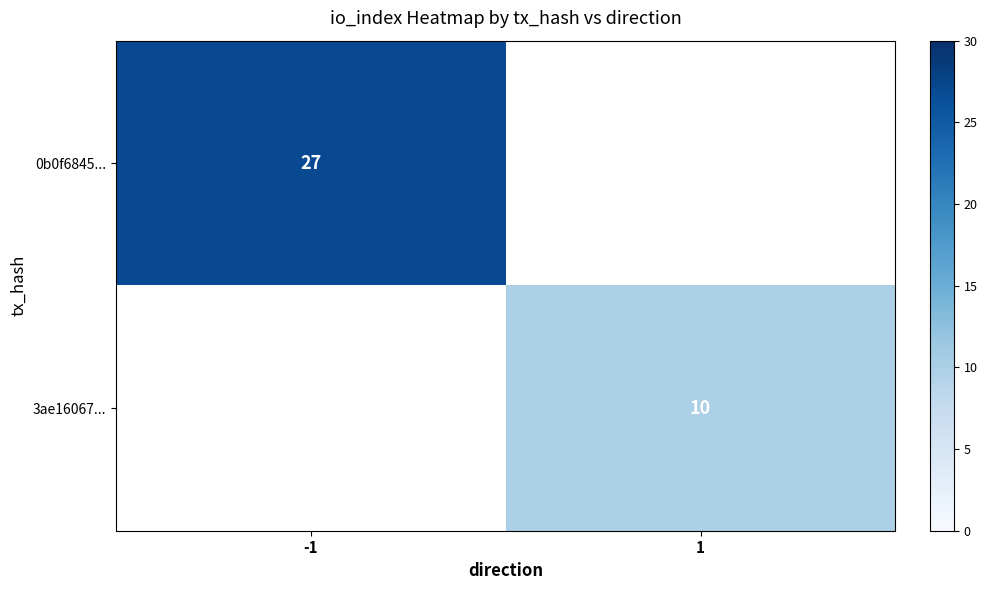

True or false: 0b0f6845... has a value of 37 at -1.

False